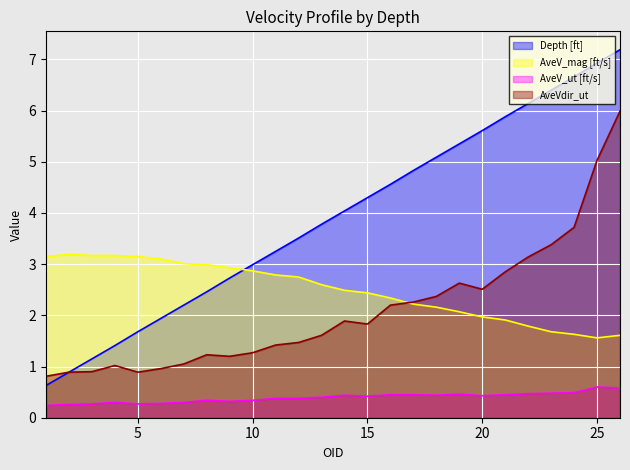

List the series in order of their peak value, lowest first.

AveV_ut [ft/s], AveV_mag [ft/s], AveVdir_ut, Depth [ft]